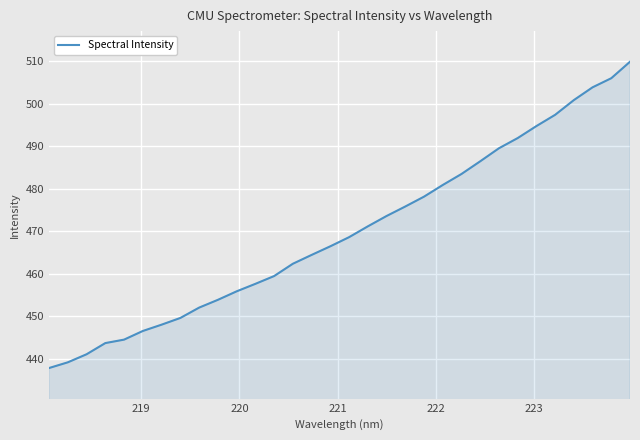

What is the smallest value displayed?

437.8